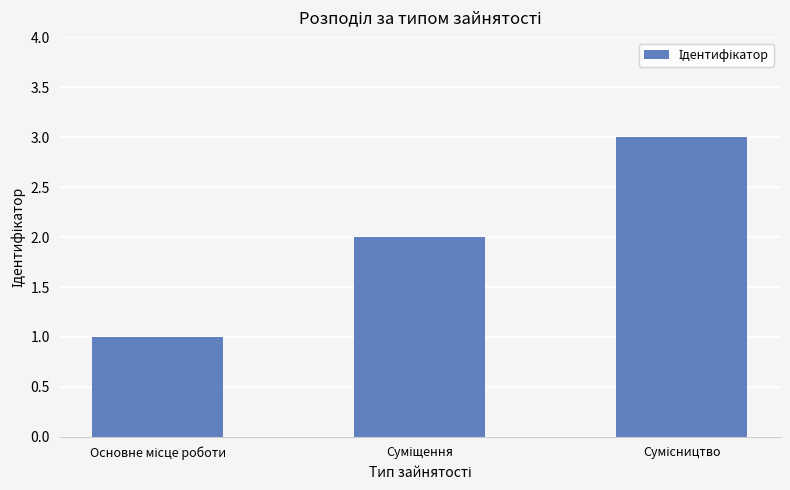

What is the maximum value shown in the chart?

3